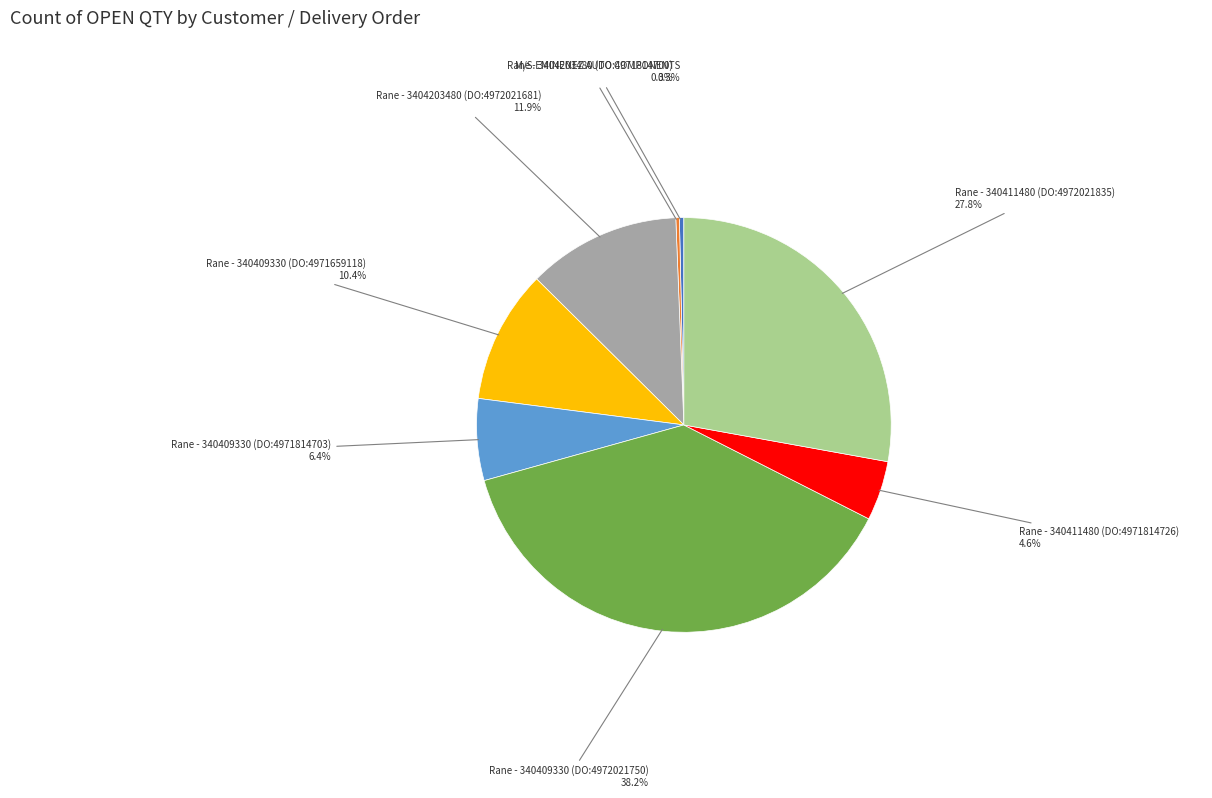

Does any single category account for the majority?

No